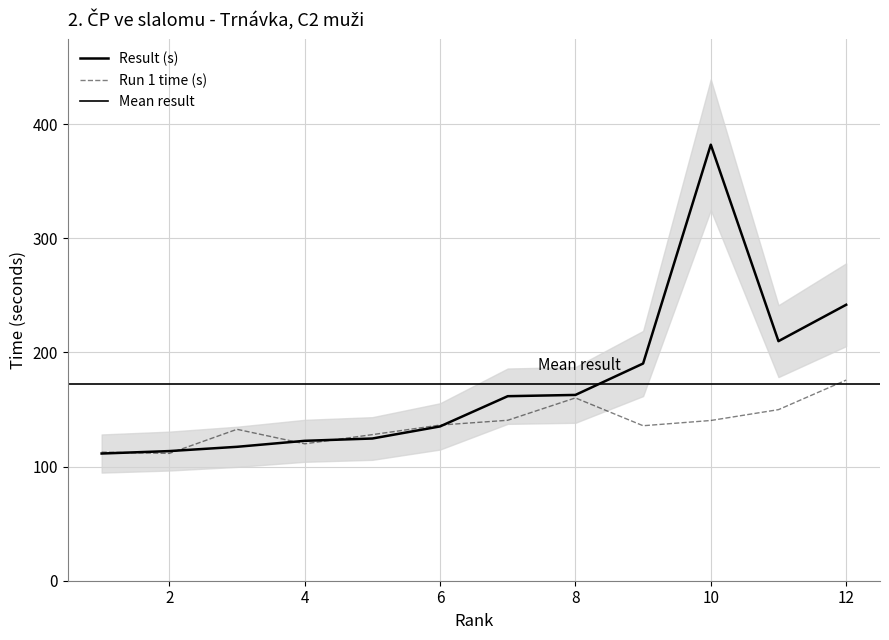

At which label does Result (s) first exceed 161?

7